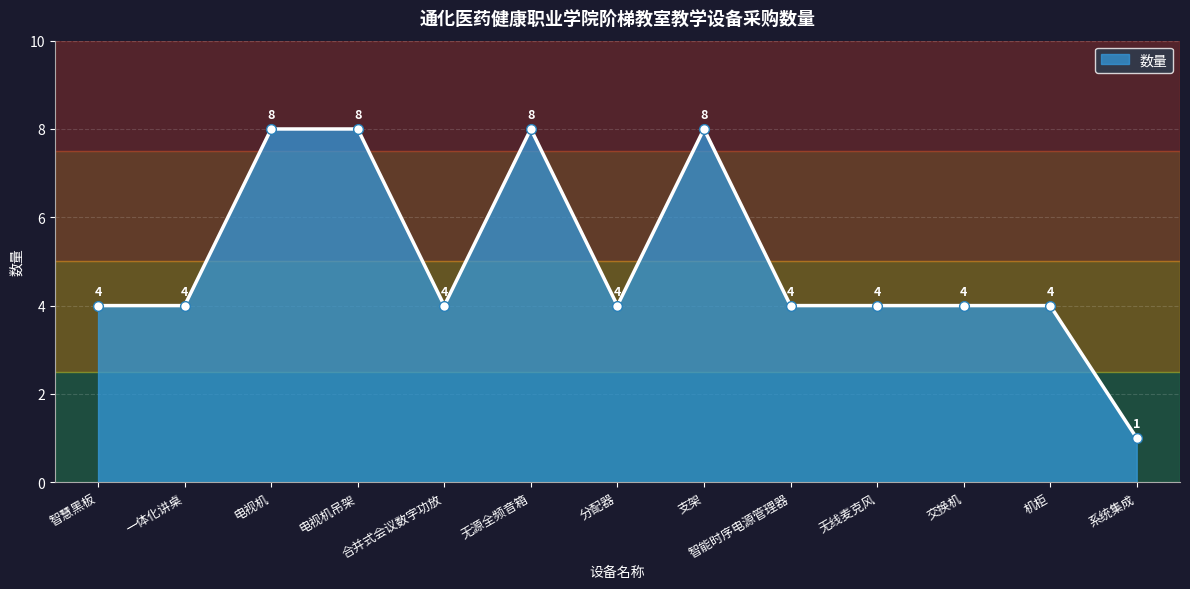

Reading left to right, list all the values displayed in this chart.

4	4	8	8	4	8	4	8	4	4	4	4	1